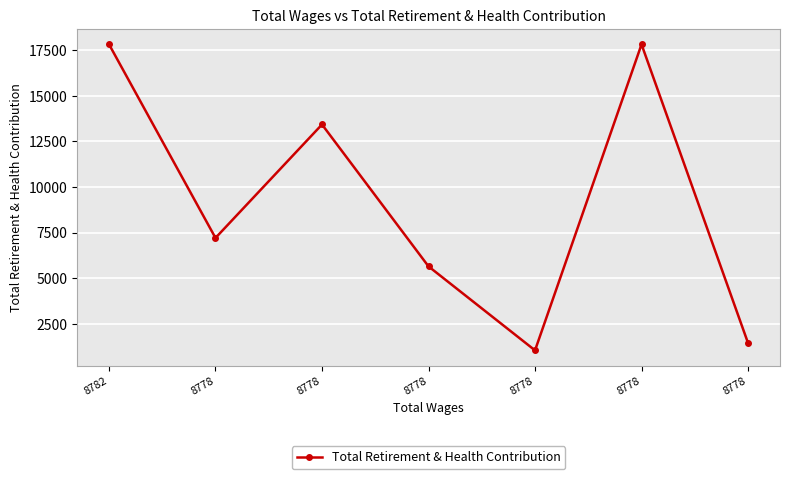

Between 8778 and 8778, which is larger?

8778